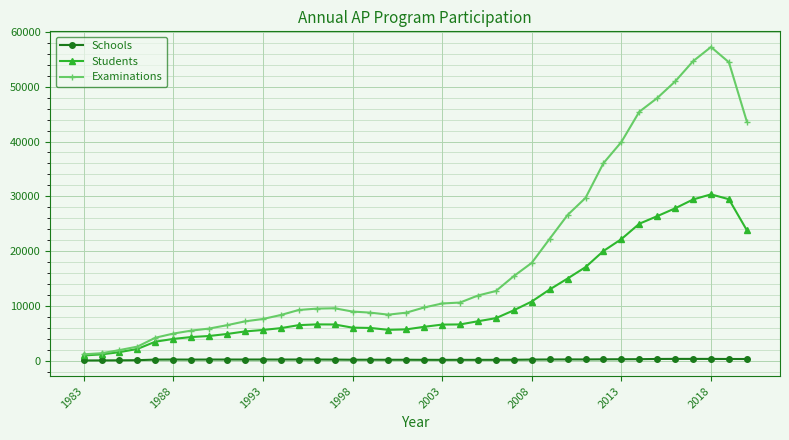

Does the chart have visible grid lines?

Yes